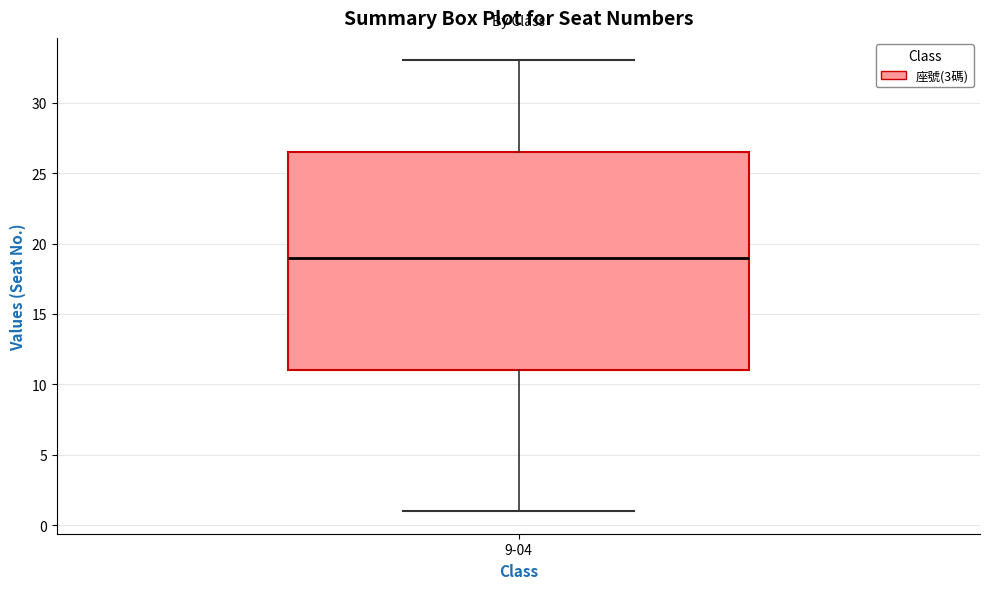

Read this box plot against the y-axis: the position of the median line, the range covered by the box, and the ends of both whiskers. The values are not printed on the chart, so give them approximately, as read against the axis.

median 19.0, box 11.0 to 26.5, whiskers 1.0 to 33.0